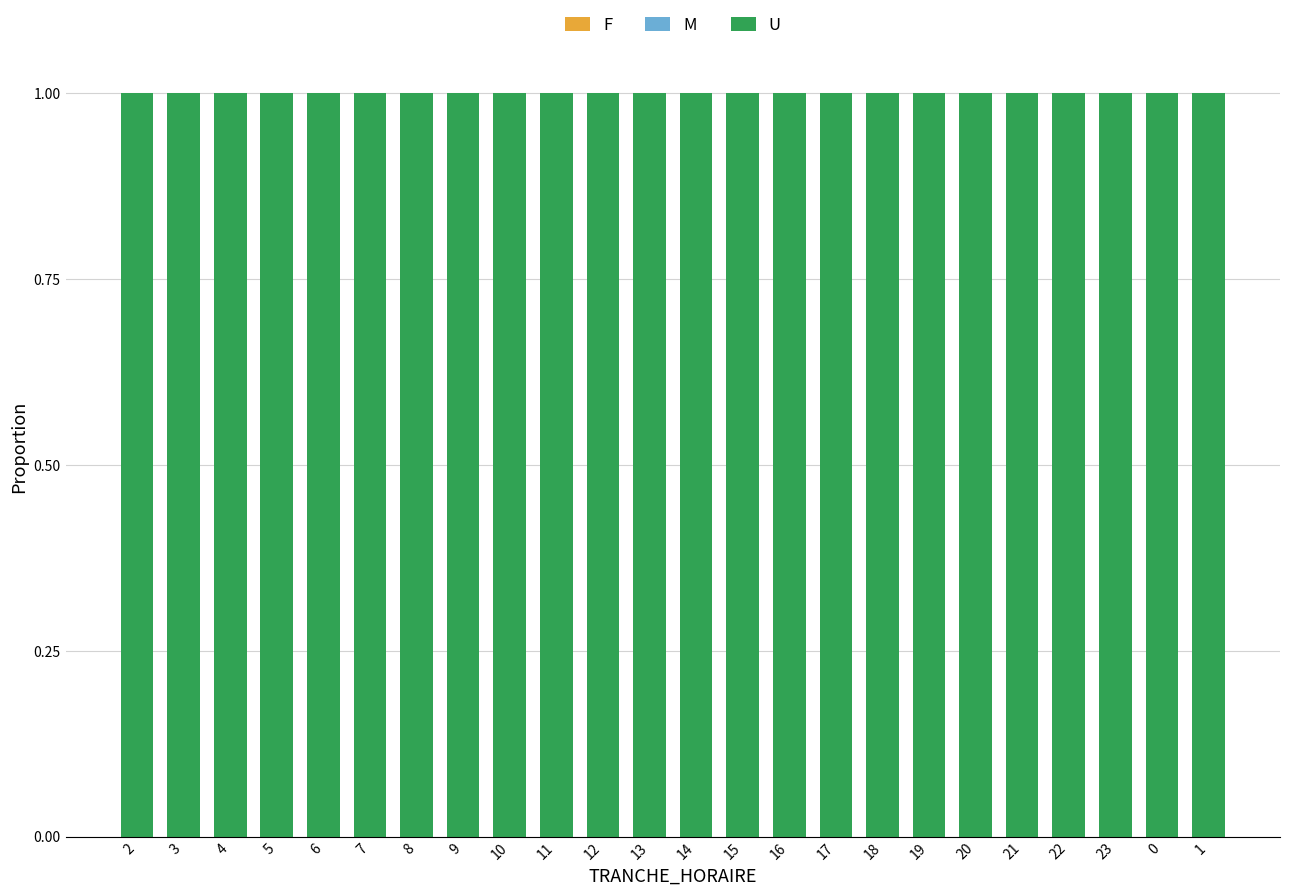

Reading left to right, list all the values displayed in this chart.

F: 0	0	0	0	0	0	0	0	0	0	0	0	0	0	0	0	0	0	0	0	0	0	0	0
M: 0	0	0	0	0	0	0	0	0	0	0	0	0	0	0	0	0	0	0	0	0	0	0	0
U: 1	1	1	1	1	1	1	1	1	1	1	1	1	1	1	1	1	1	1	1	1	1	1	1